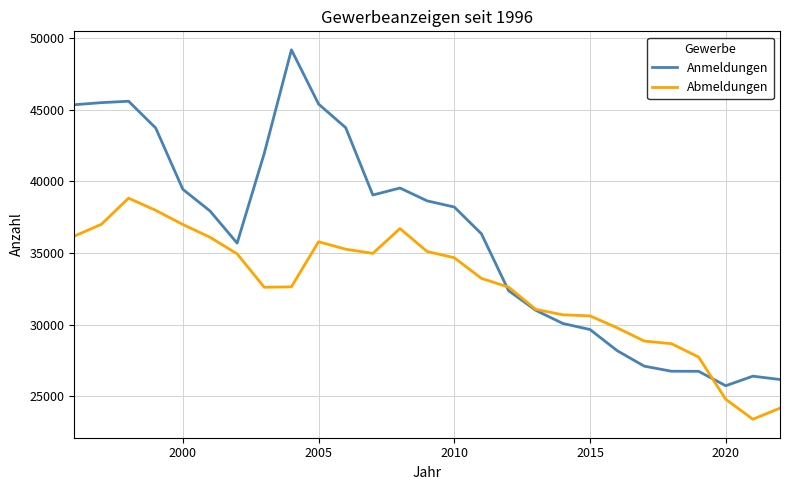

Which series has the widest spread of values?

Anmeldungen